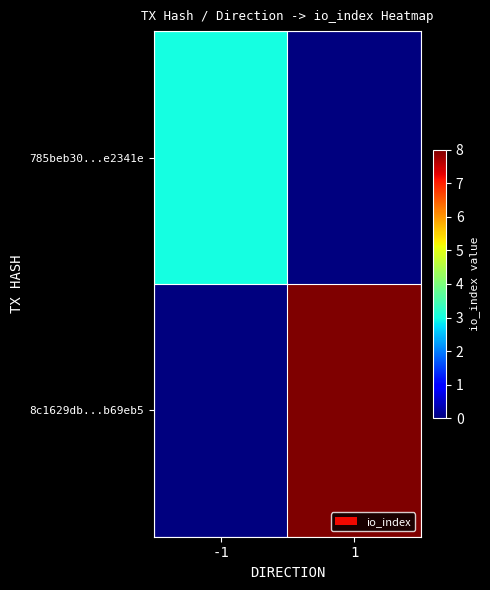

Which label corresponds to the smallest value in the chart?

1